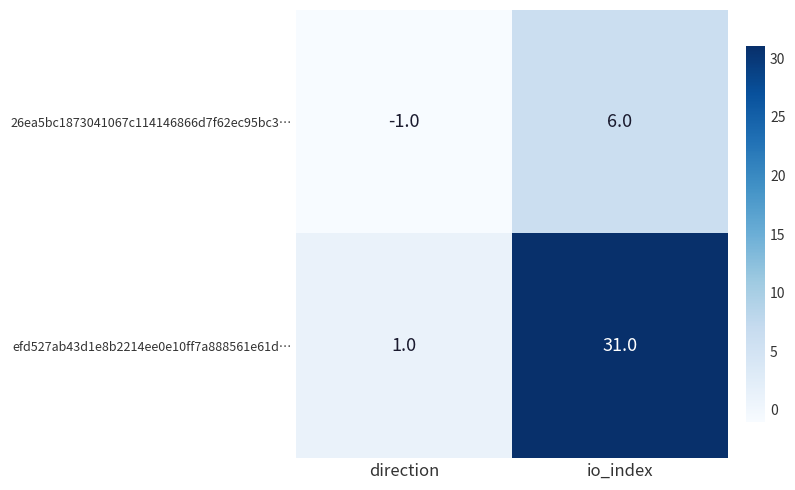

Which series changed the most between direction and io_index?

efd527ab43d1e8b2214ee0e10ff7a888561e61d…